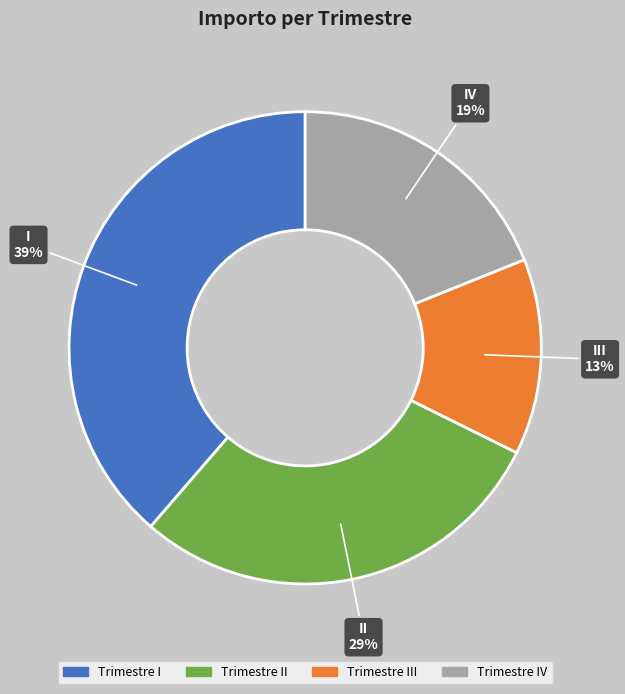

To the nearest percent, what is the average slice percentage?

25%